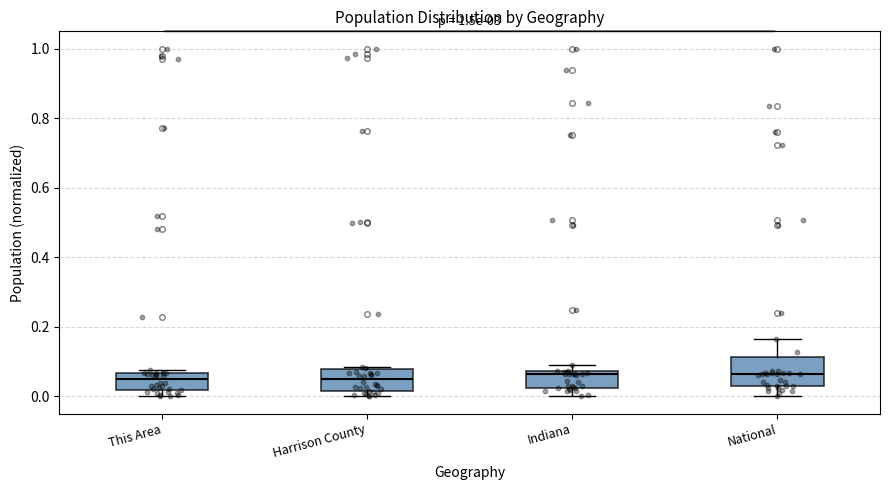

Comparing the boxes themselves (not the whiskers), which one is the tallest?

National